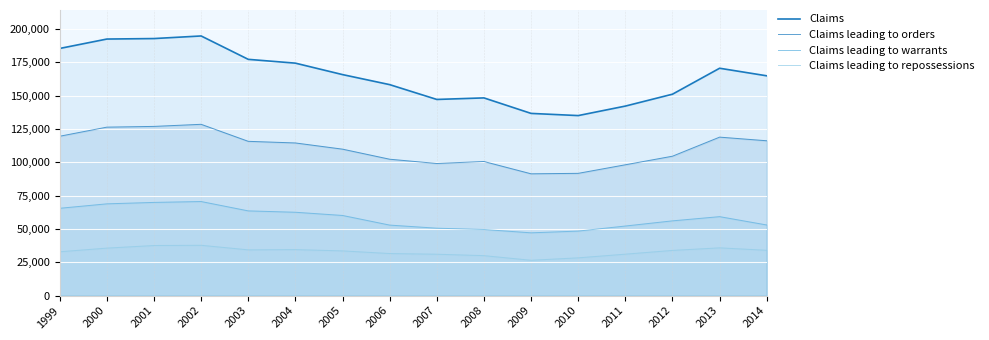

True or false: Claims leading to repossessions and Claims cross at least once.

False